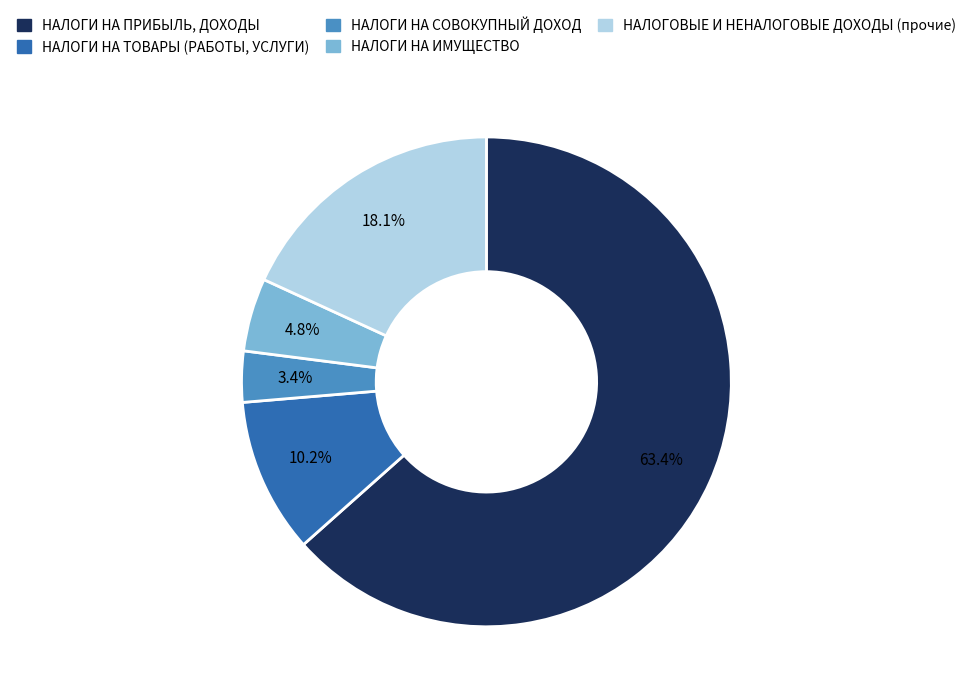

Between НАЛОГИ НА ПРИБЫЛЬ, ДОХОДЫ and НАЛОГИ НА ИМУЩЕСТВО, which is larger?

НАЛОГИ НА ПРИБЫЛЬ, ДОХОДЫ